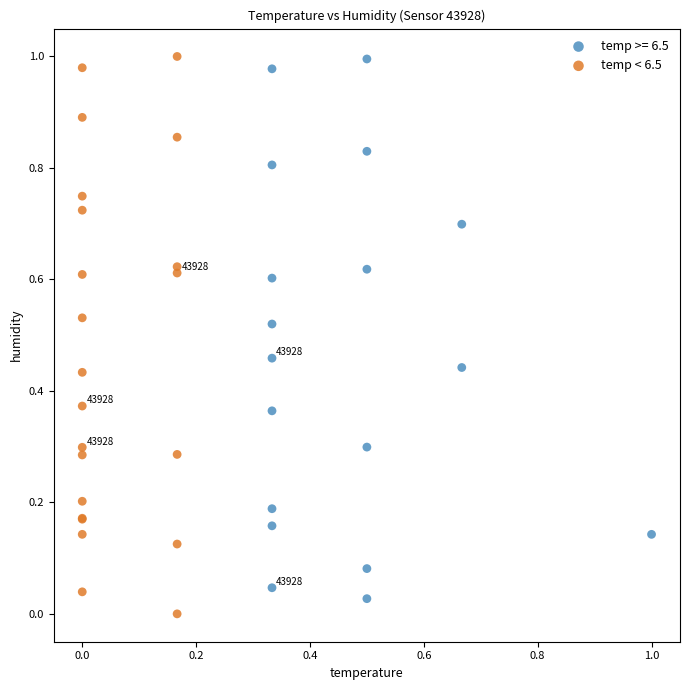

What are all the series names shown in the legend?

temp >= 6.5, temp < 6.5